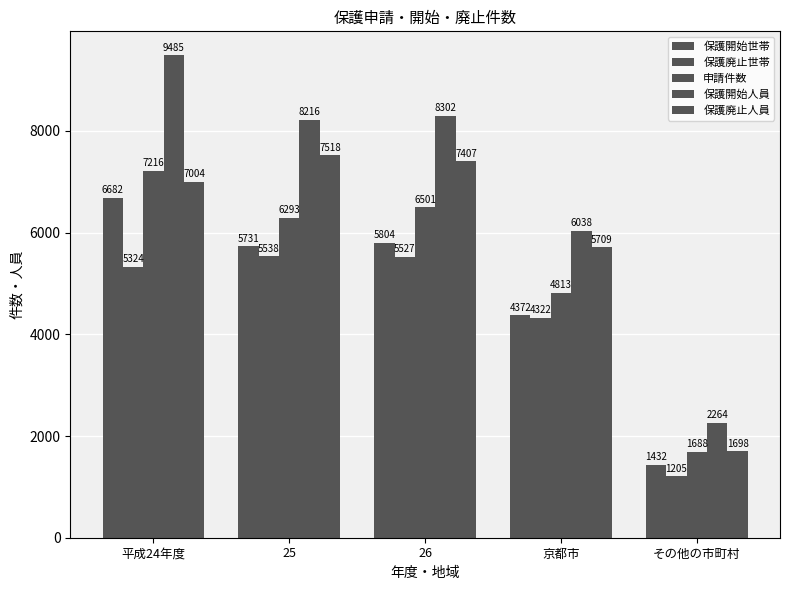

How many groups of bars are there?

5